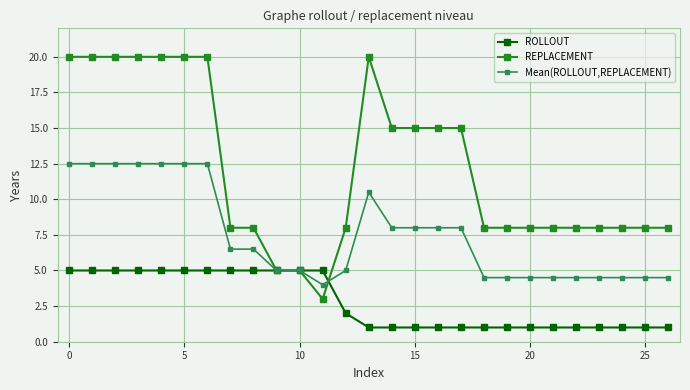

Reading left to right, list all the values displayed in this chart.

ROLLOUT: 5.0	5.0	5.0	5.0	5.0	5.0	5.0	5.0	5.0	5.0	5.0	5.0	2.0	1.0	1.0	1.0	1.0	1.0	1.0	1.0	1.0	1.0	1.0	1.0	1.0	1.0	1.0
REPLACEMENT: 20.0	20.0	20.0	20.0	20.0	20.0	20.0	8.0	8.0	5.0	5.0	3.0	8.0	20.0	15.0	15.0	15.0	15.0	8.0	8.0	8.0	8.0	8.0	8.0	8.0	8.0	8.0
Mean(ROLLOUT,REPLACEMENT): 12.5	12.5	12.5	12.5	12.5	12.5	12.5	6.5	6.5	5.0	5.0	4.0	5.0	10.5	8.0	8.0	8.0	8.0	4.5	4.5	4.5	4.5	4.5	4.5	4.5	4.5	4.5